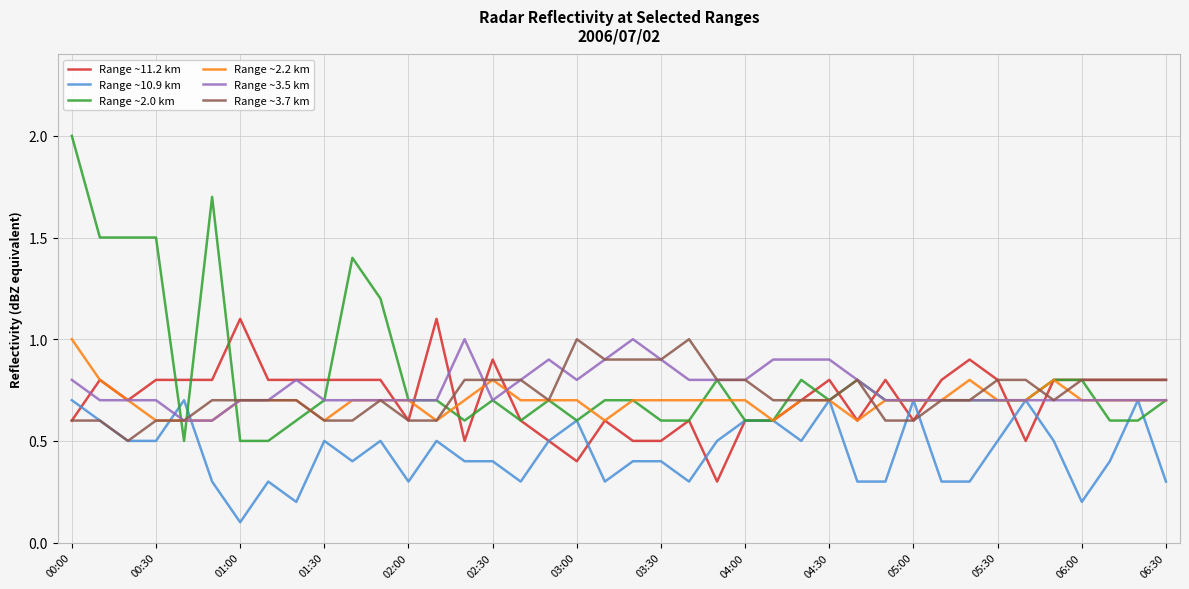

Which series has the widest spread of values?

Range ~2.0 km